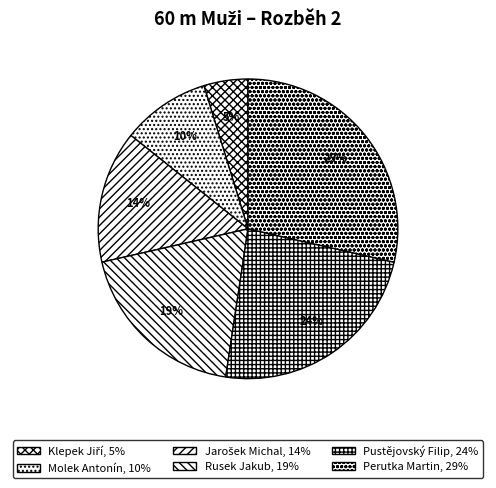

Rank the categories by value from lowest to highest.

Klepek Jiří, Molek Antonín, Jarošek Michal, Rusek Jakub, Pustějovský Filip, Perutka Martin